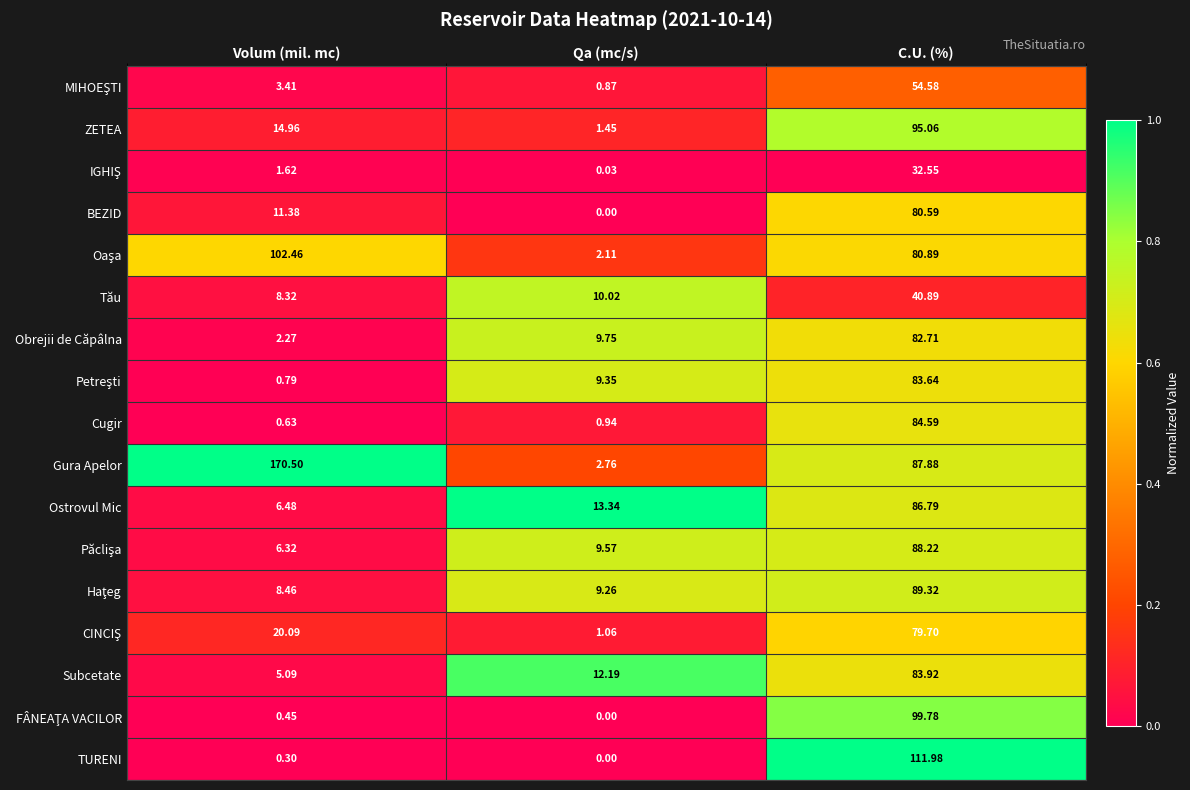

At which category is the sum across all series the highest?

C.U. (%)